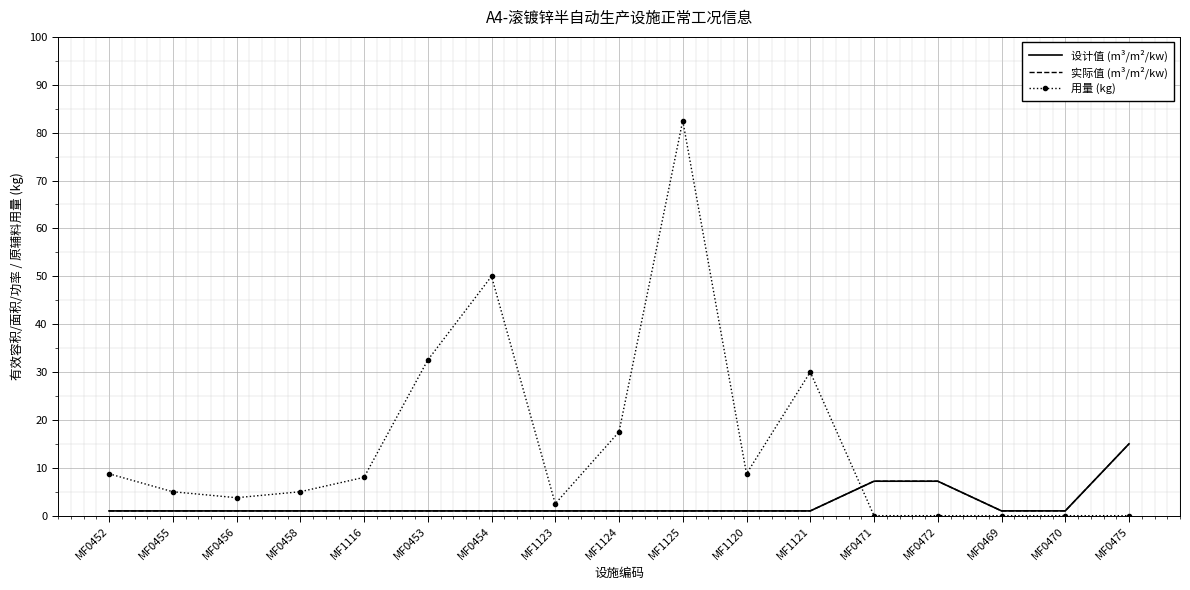

Reading right to left, transcribe all the data shown in this chart.

设计值 (m³/m²/kw): MF0475=15.0	MF0470=1.0	MF0469=1.0	MF0472=7.2	MF0471=7.2	MF1121=1.0	MF1120=1.0	MF1125=1.0	MF1124=1.0	MF1123=1.0	MF0454=1.0	MF0453=1.0	MF1116=1.0	MF0458=1.0	MF0456=1.0	MF0455=1.0	MF0452=1.0
实际值 (m³/m²/kw): MF0475=15.0	MF0470=1.0	MF0469=1.0	MF0472=7.2	MF0471=7.2	MF1121=1.0	MF1120=1.0	MF1125=1.0	MF1124=1.0	MF1123=1.0	MF0454=1.0	MF0453=1.0	MF1116=1.0	MF0458=1.0	MF0456=1.0	MF0455=1.0	MF0452=1.0
用量 (kg): MF0475=0.0	MF0470=0.0	MF0469=0.0	MF0472=0.0	MF0471=0.0	MF1121=30.0	MF1120=8.8	MF1125=82.5	MF1124=17.5	MF1123=2.5	MF0454=50.0	MF0453=32.5	MF1116=8.0	MF0458=5.0	MF0456=3.8	MF0455=5.0	MF0452=8.8